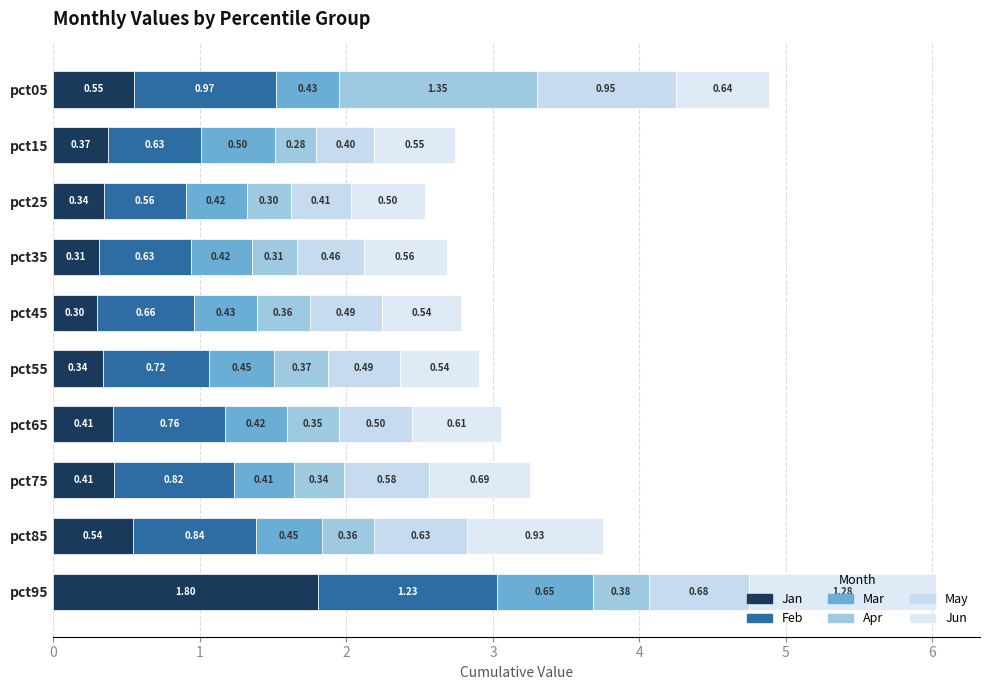

How many series are shown in this chart?

6